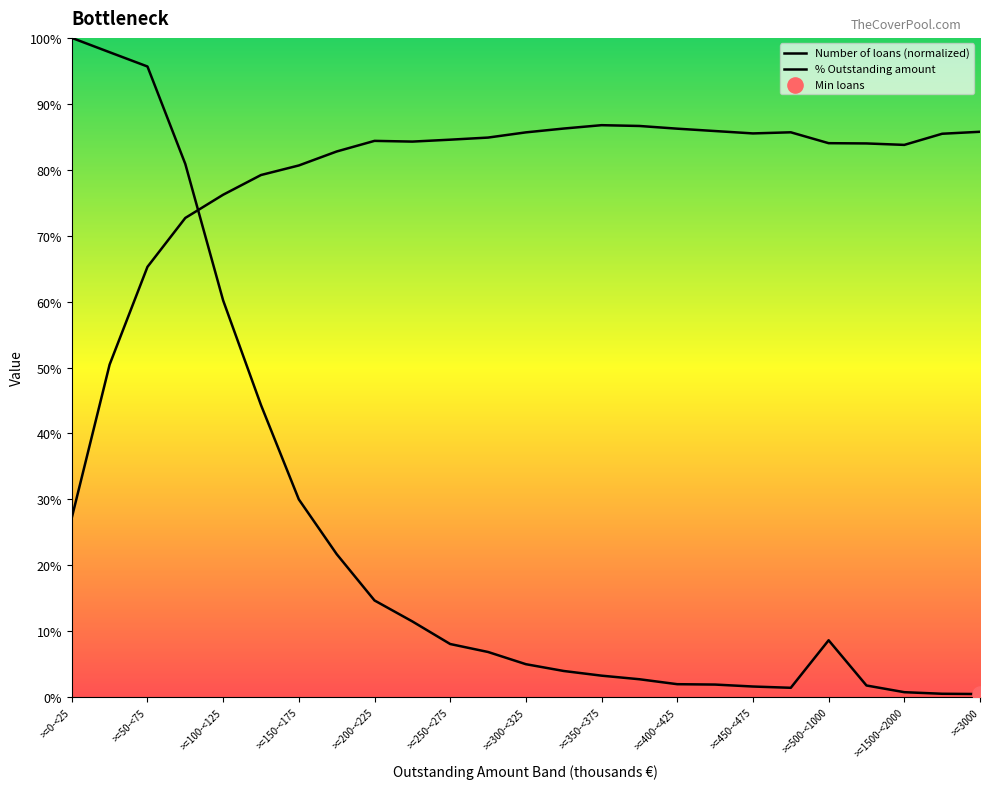

At how many categories does at least one series exceed 6?

25